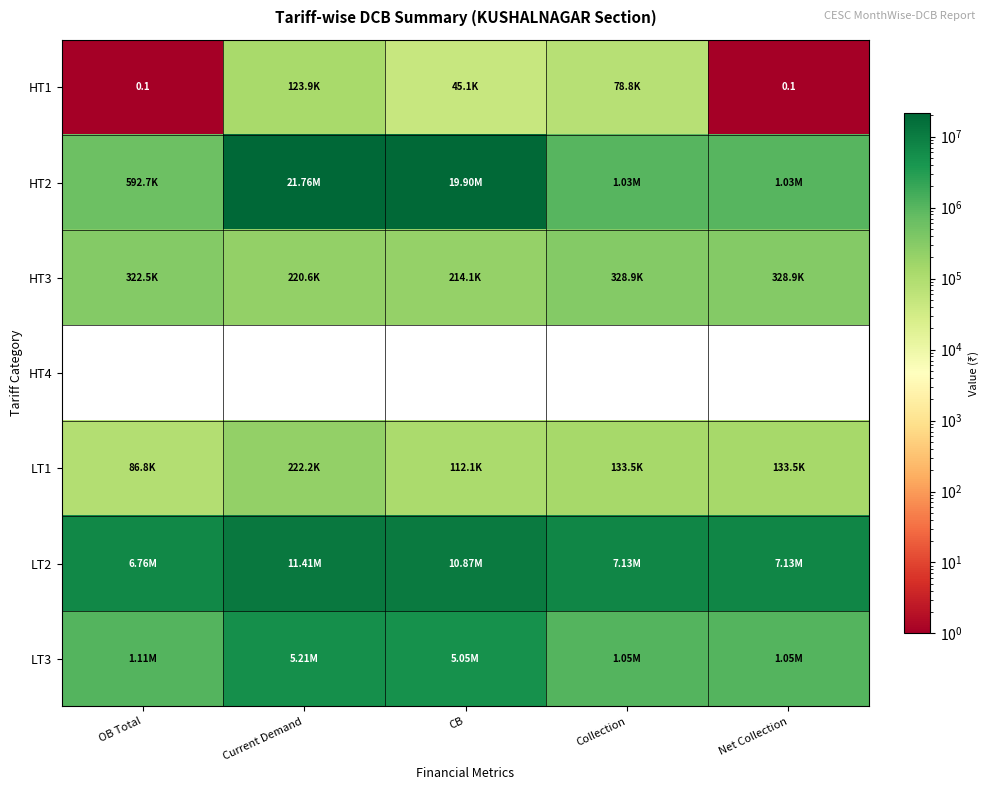

Is the value of LT3 at Net Collection greater than the value of HT1 at Net Collection?

Yes